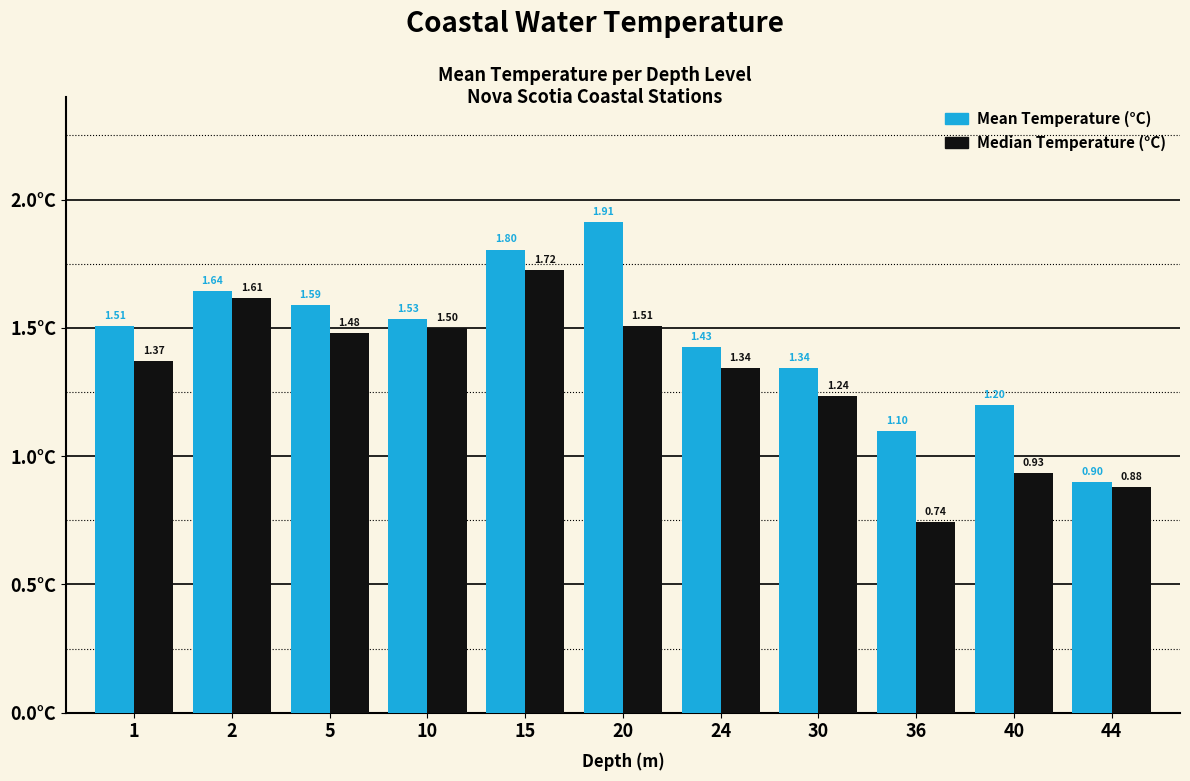

What is the difference between the maximum and minimum values in the Mean Temperature (°C) series?

1.0